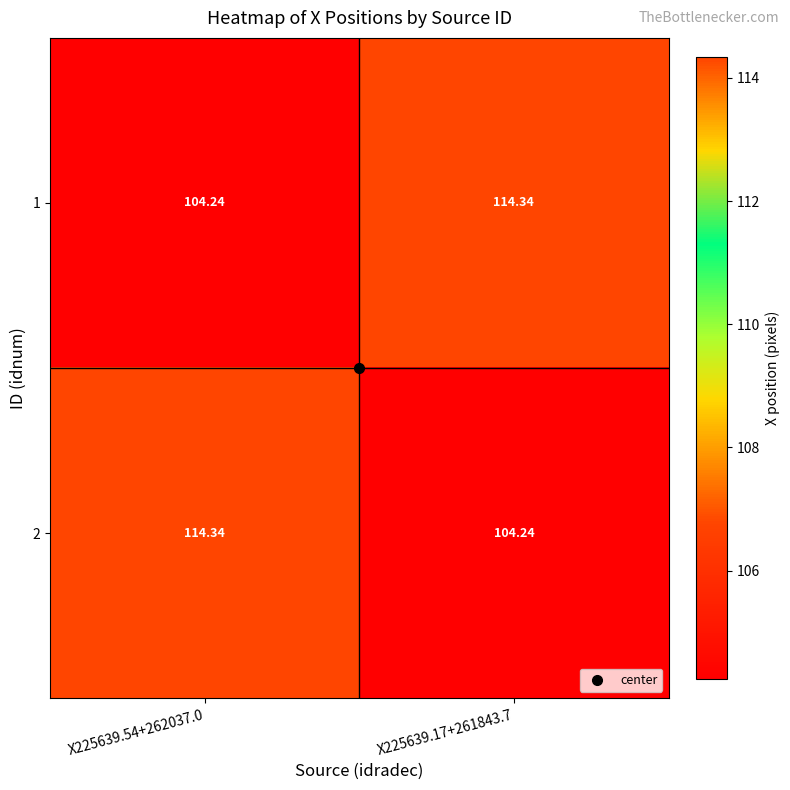

Rank the series at X225639.17+261843.7 from highest to lowest value.

1, 2